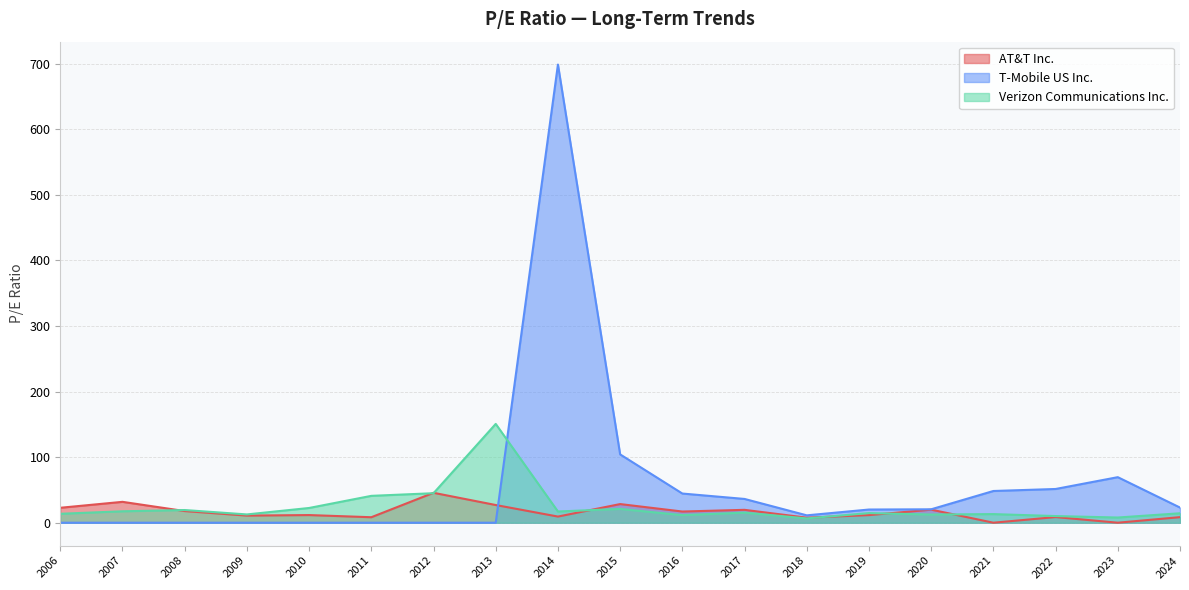

At which label does T-Mobile US Inc. first exceed 20?

2014